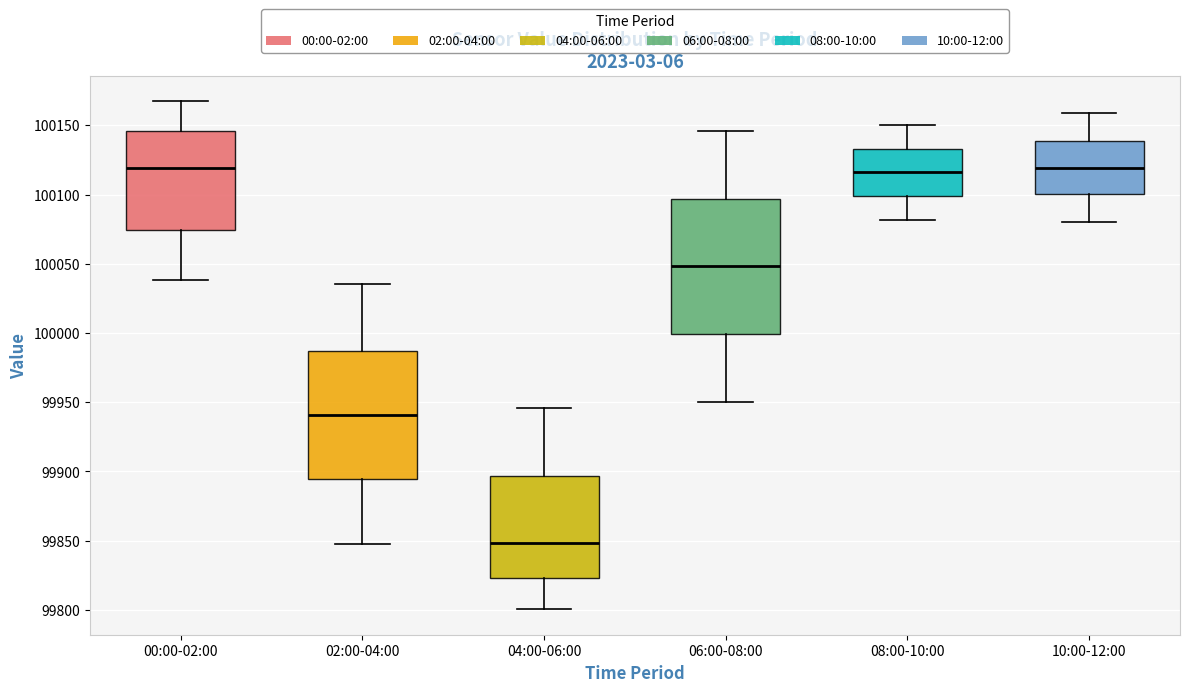

Where is the lower edge of the box for 10:00-12:00 on the y-axis? The values are not printed on the chart, so give them approximately, as read against the axis.

100100